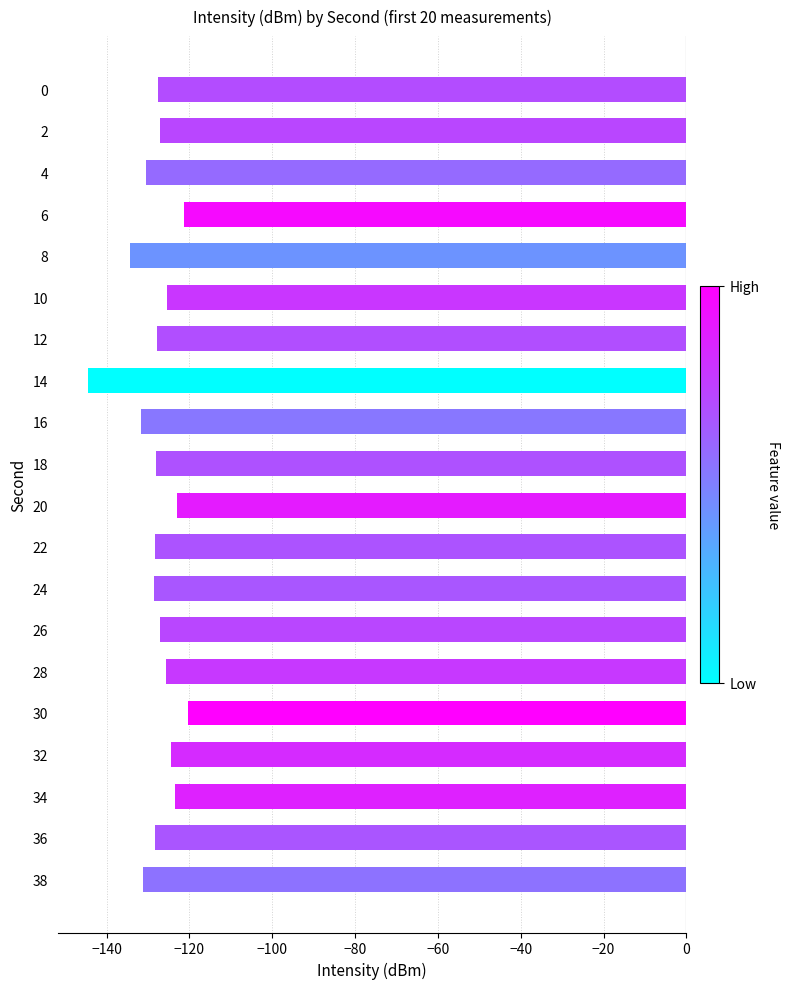

The value at 32 is -50.3. True or false?

False